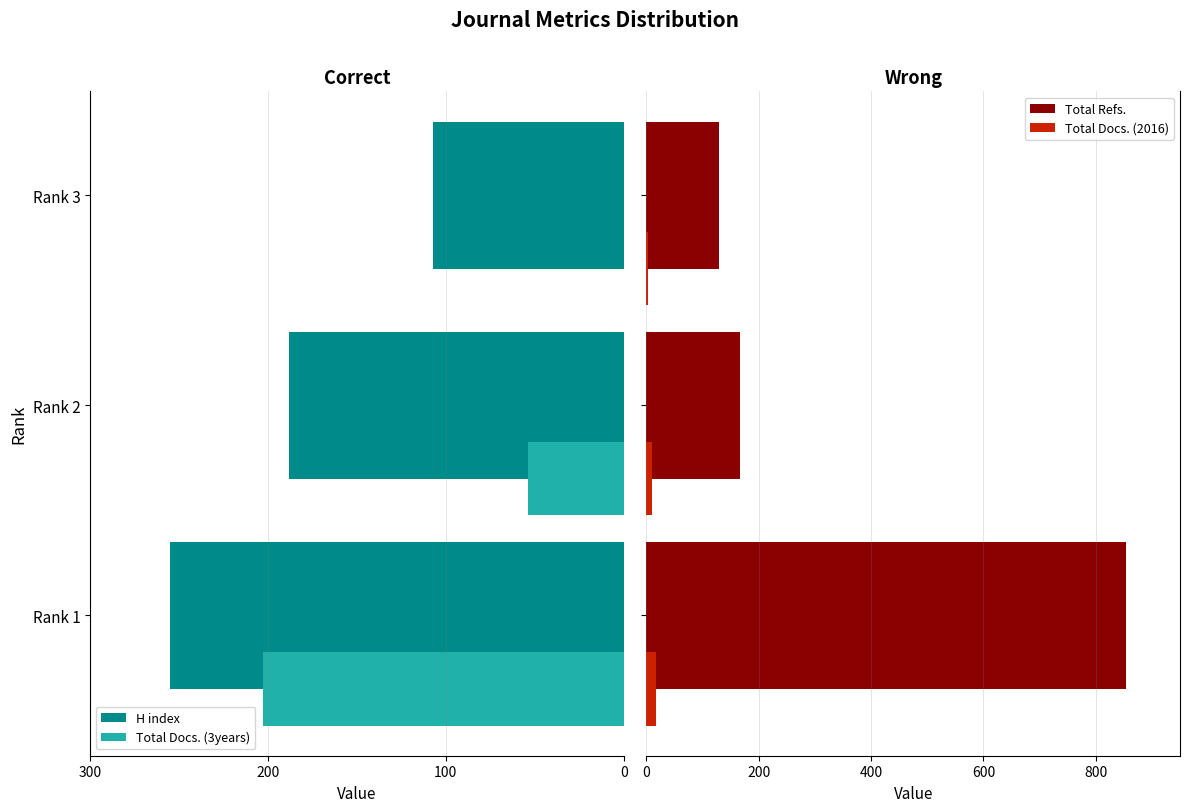

What is the difference between the maximum and minimum values in the Total Refs. series?

723